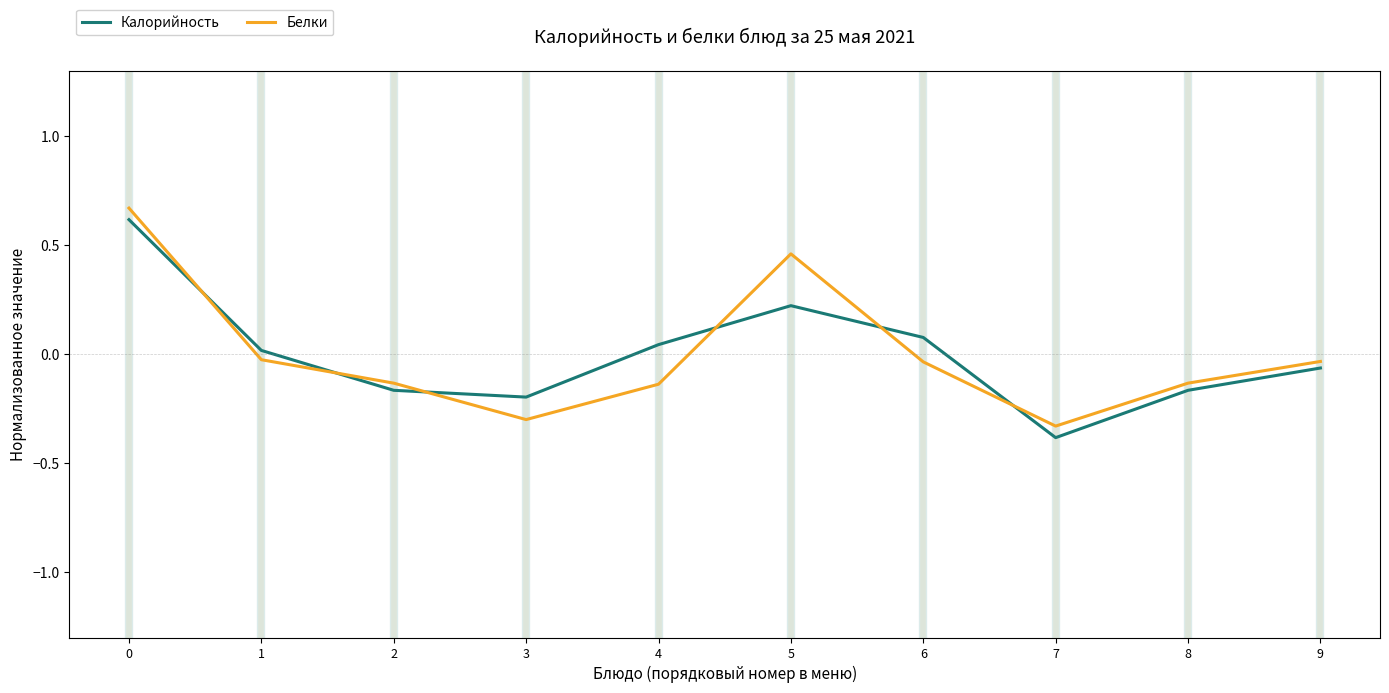

The value of Калорийность at 3 is -0.2. True or false?

True